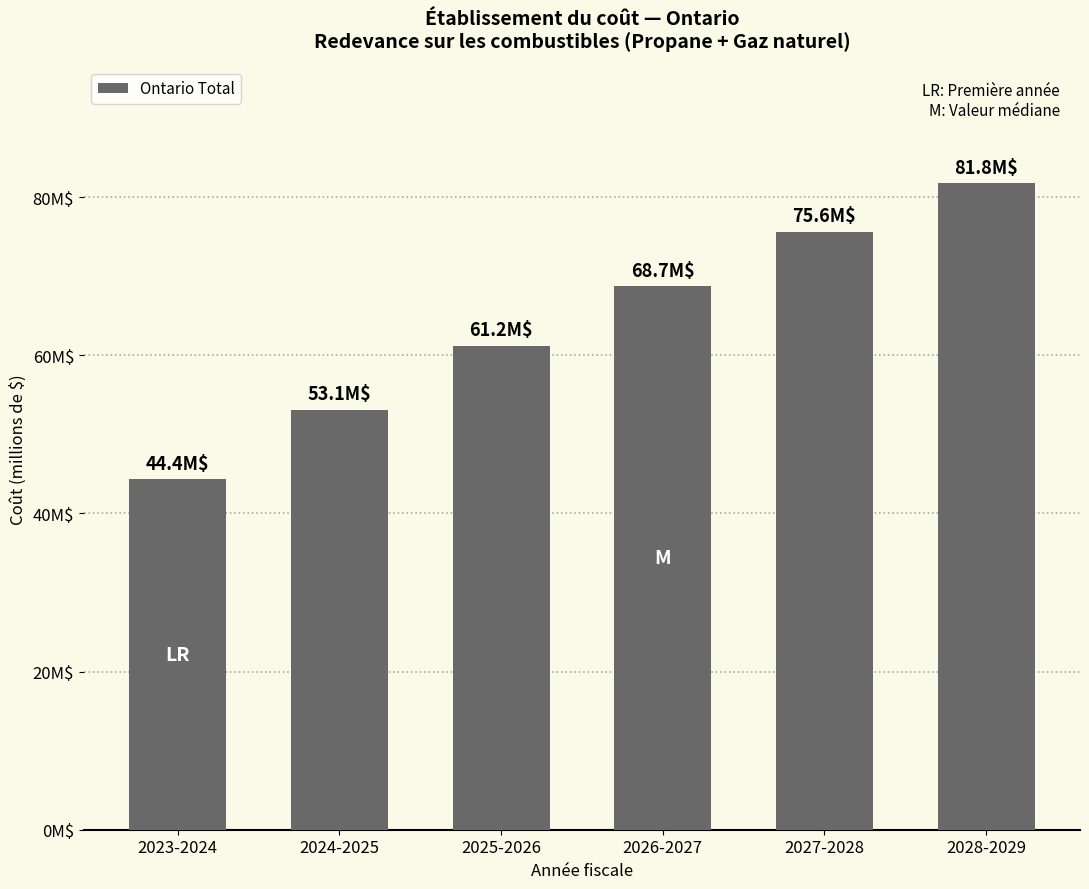

Reading left to right, list all the values displayed in this chart.

2023-2024=44.4	2024-2025=53.1	2025-2026=61.2	2026-2027=68.7	2027-2028=75.6	2028-2029=81.8